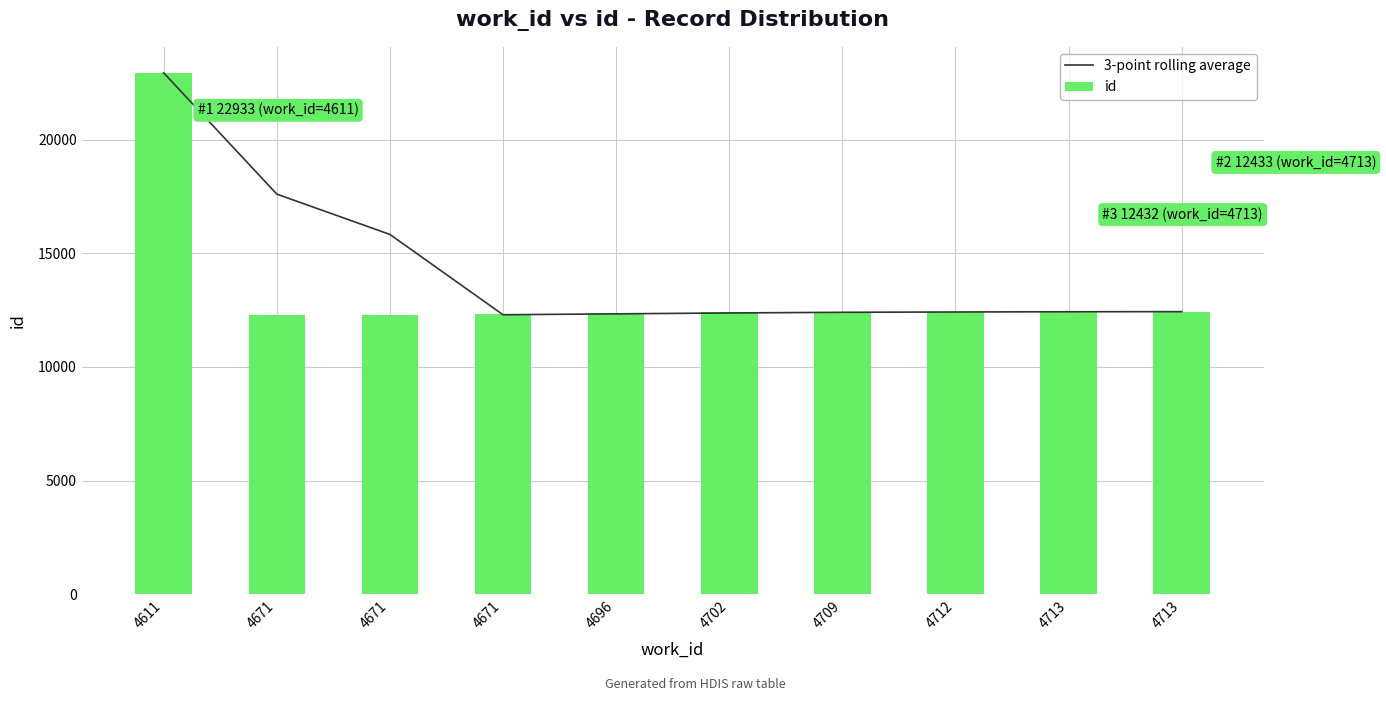

Reading left to right, list all the values displayed in this chart.

3-point rolling average: 22933.0	17601.0	15828.3	12295.7	12335.3	12374.3	12403.3	12417.3	12428.0	12431.7
id: 22933.0	12269.0	12283.0	12335.0	12388.0	12400.0	12422.0	12430.0	12432.0	12433.0